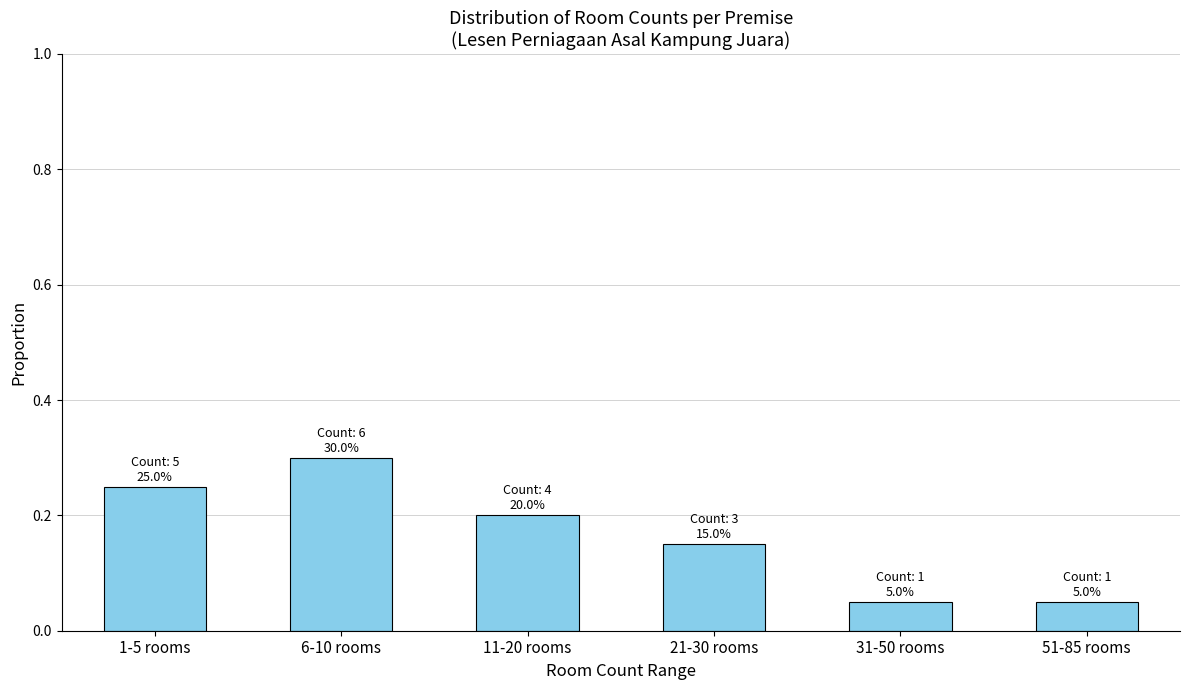

Does the chart contain stacked bars?

No